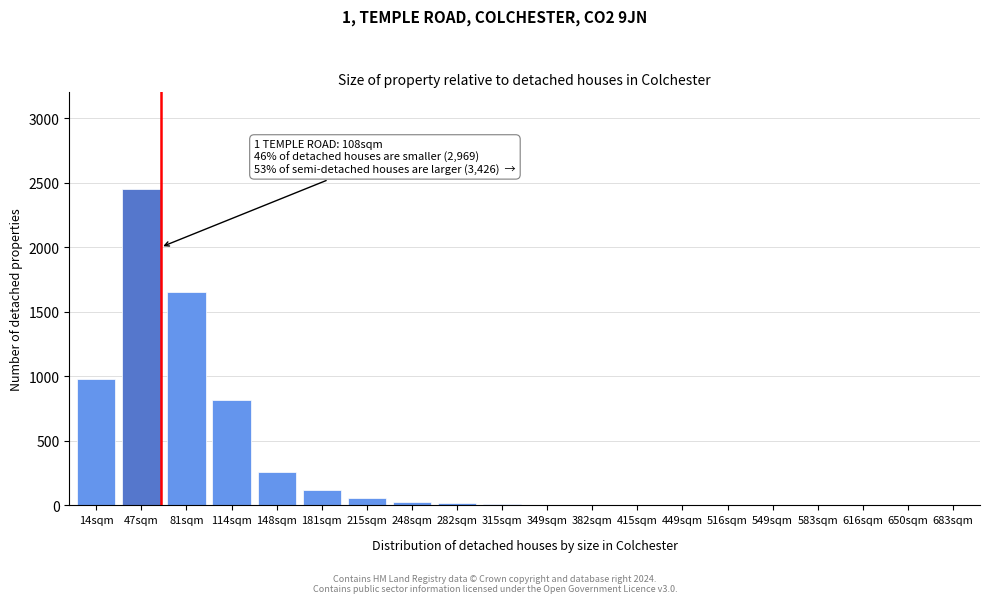

Where is the data nearest to the value 1225?

14sqm